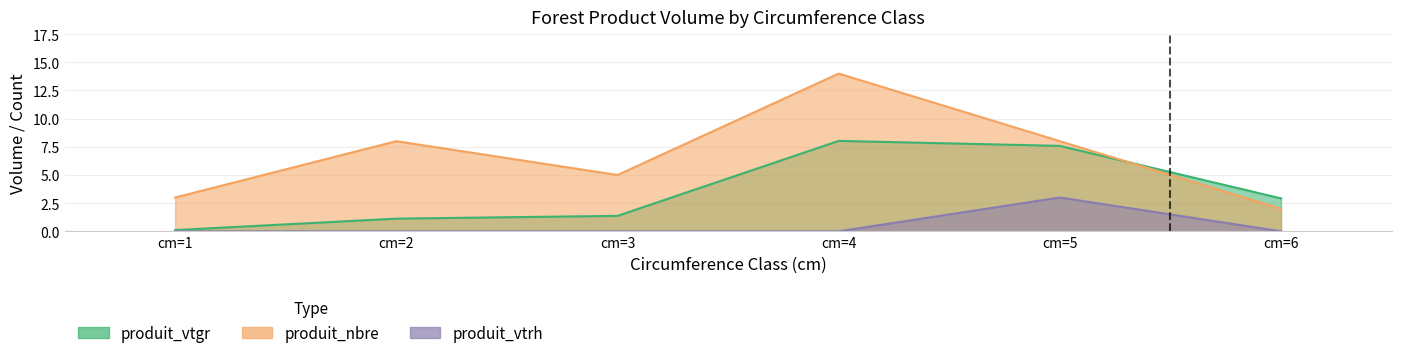

The produit_nbre series shows 5.0 at cm=3. True or false?

True